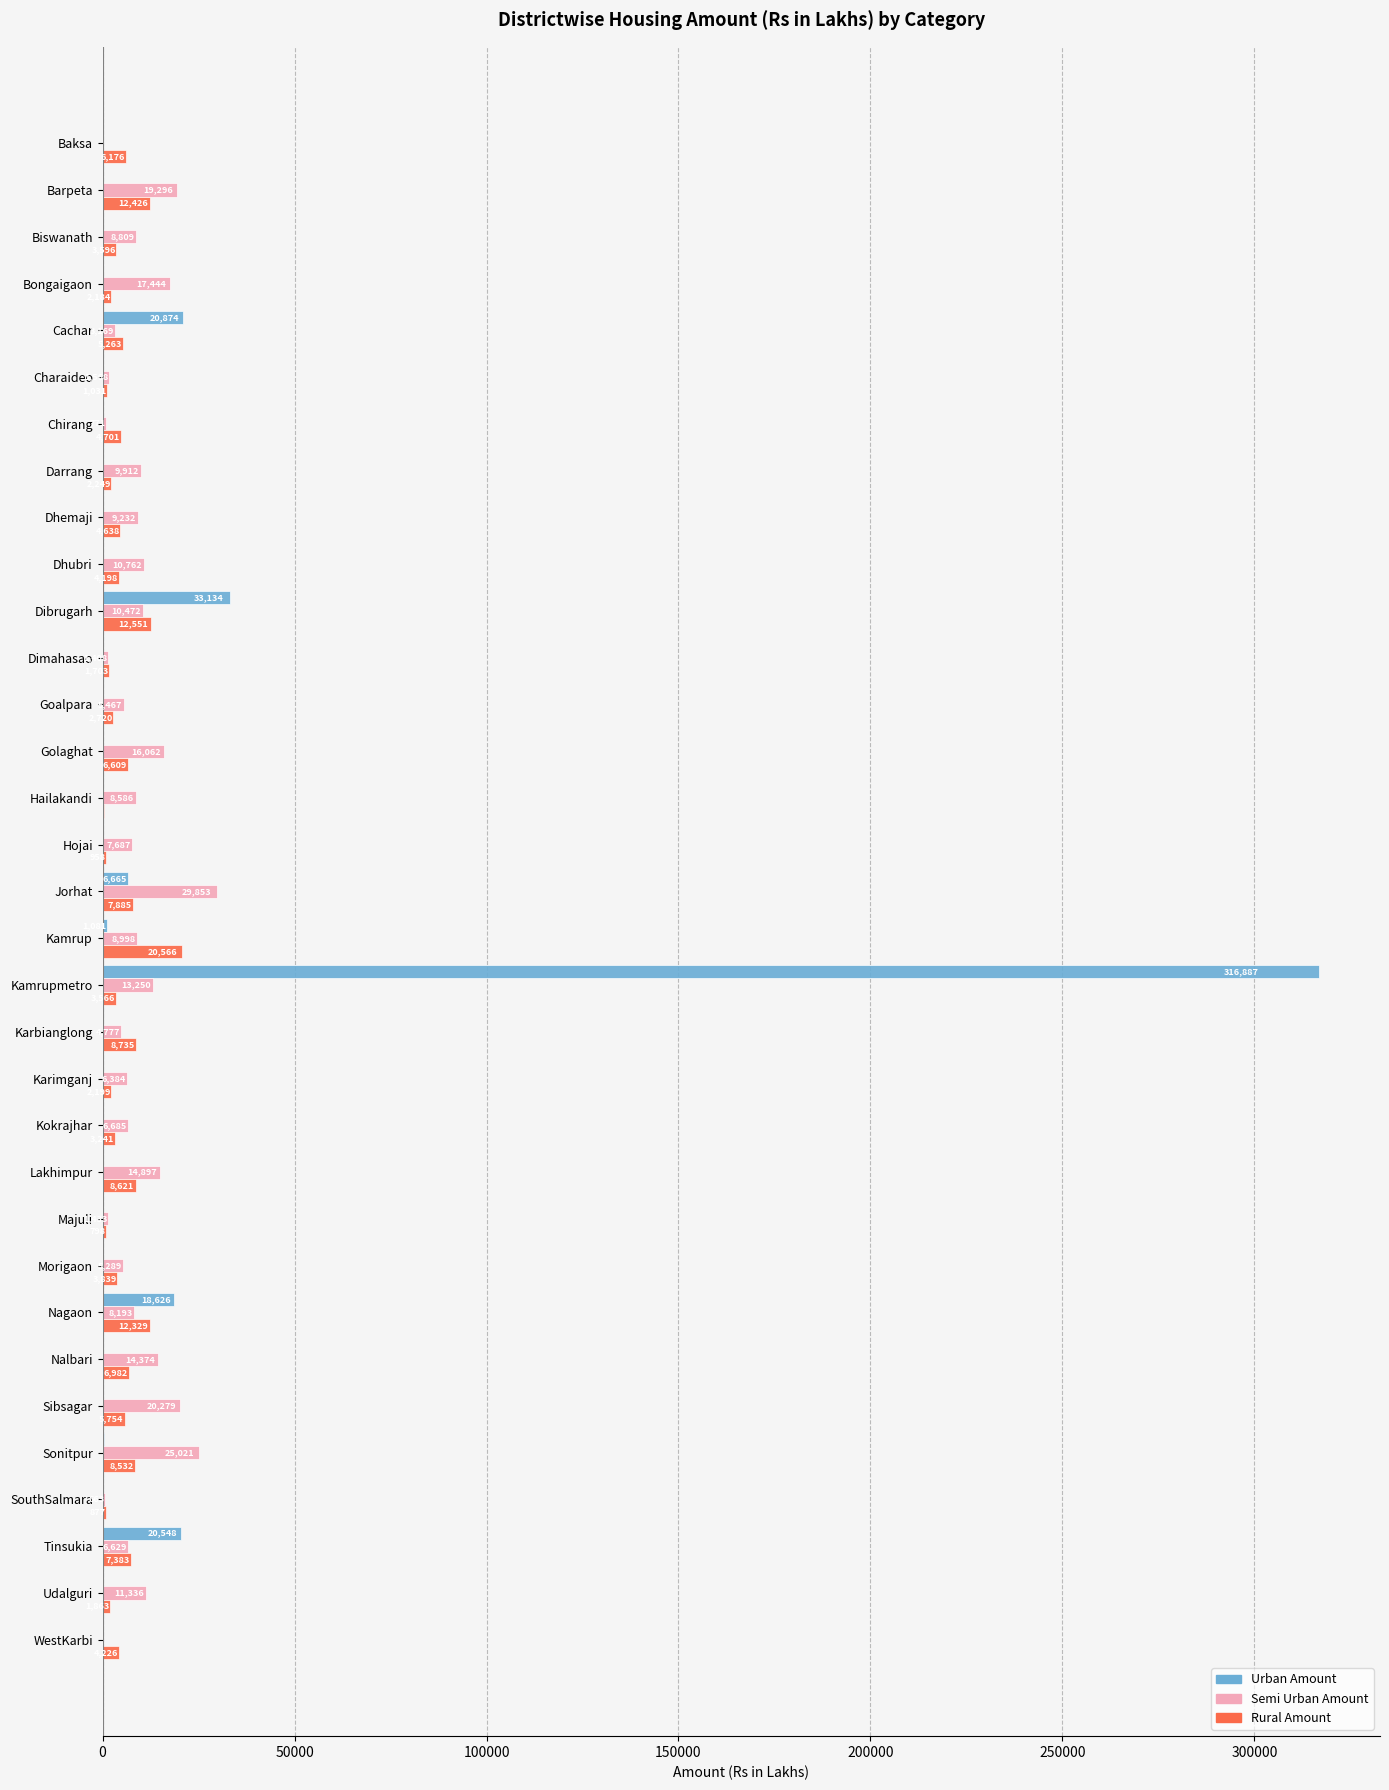

Is it true that Rural Amount equals 2249.2 at Darrang?

True